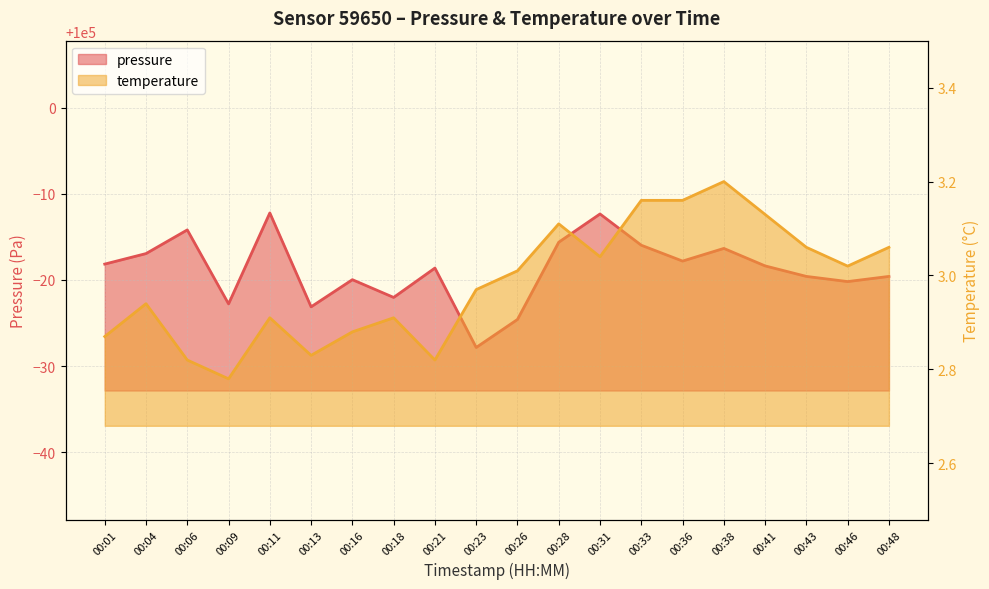

Reading left to right, transcribe all the data shown in this chart.

pressure: 00:01=99981.8	00:04=99983.1	00:06=99985.8	00:09=99977.2	00:11=99987.8	00:13=99976.9	00:16=99980.0	00:18=99978.0	00:21=99981.4	00:23=99972.2	00:26=99975.4	00:28=99984.4	00:31=99987.7	00:33=99984.0	00:36=99982.2	00:38=99983.7	00:41=99981.6	00:43=99980.4	00:46=99979.8	00:48=99980.4
temperature: 00:01=2.9	00:04=2.9	00:06=2.8	00:09=2.8	00:11=2.9	00:13=2.8	00:16=2.9	00:18=2.9	00:21=2.8	00:23=3.0	00:26=3.0	00:28=3.1	00:31=3.0	00:33=3.2	00:36=3.2	00:38=3.2	00:41=3.1	00:43=3.1	00:46=3.0	00:48=3.1